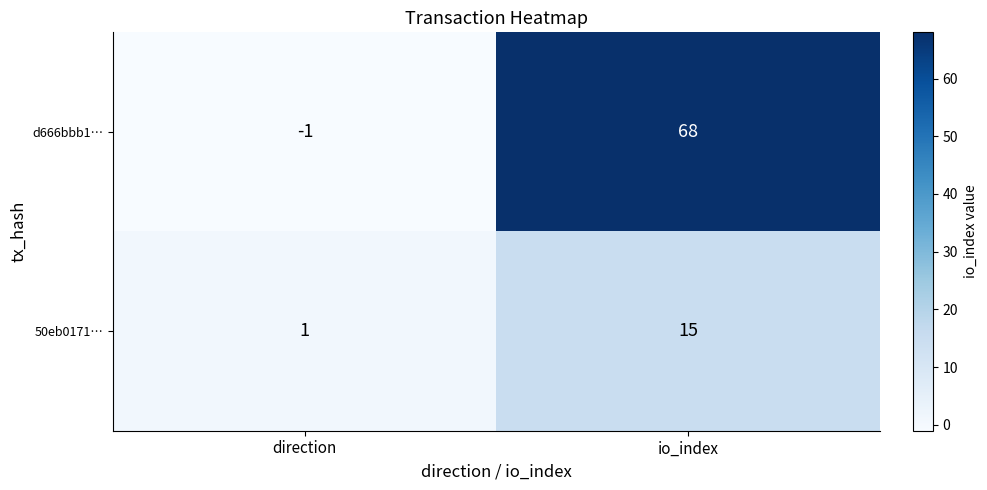

What is the difference between the maximum and minimum values in the 50eb0171… series?

14